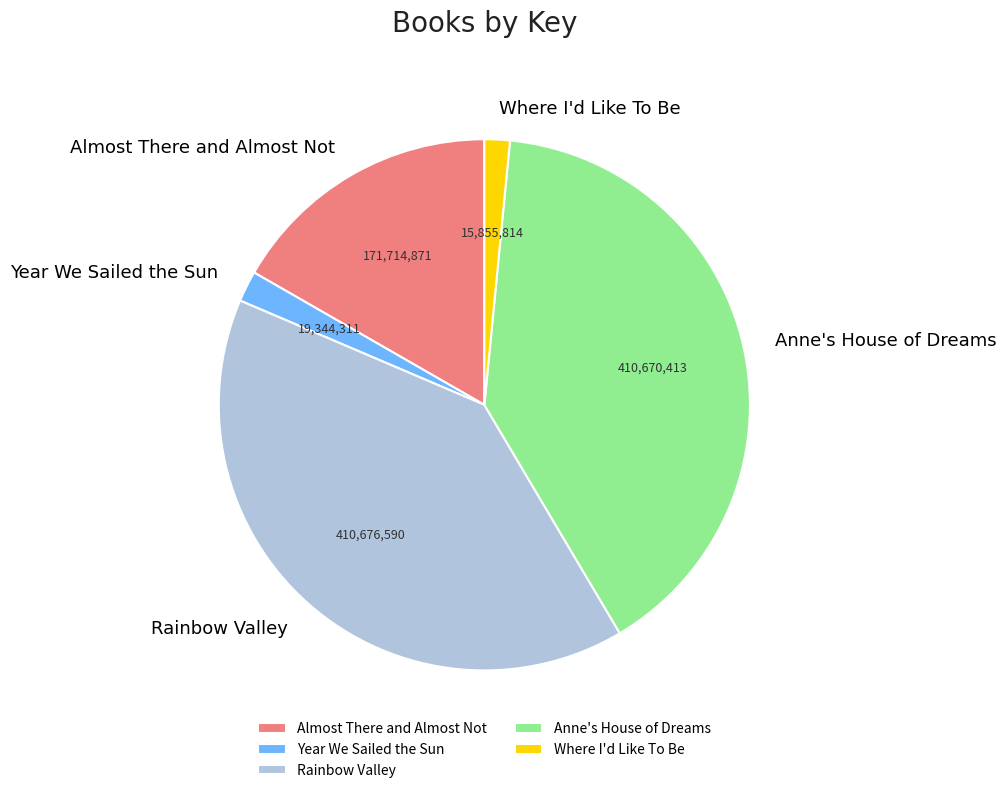

Combined, do Almost There and Almost Not and Year We Sailed the Sun account for over 50%?

No